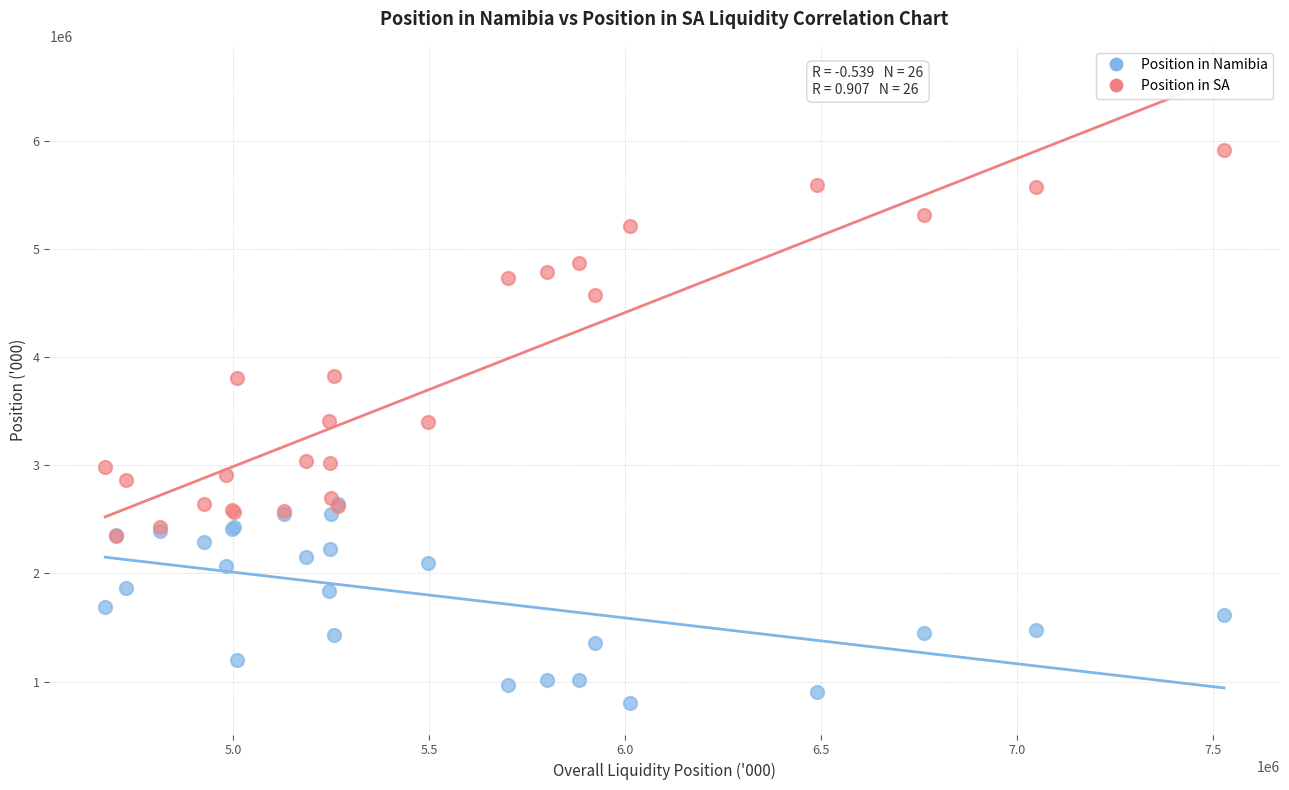

What are all the series names shown in the legend?

Position in Namibia, Position in SA